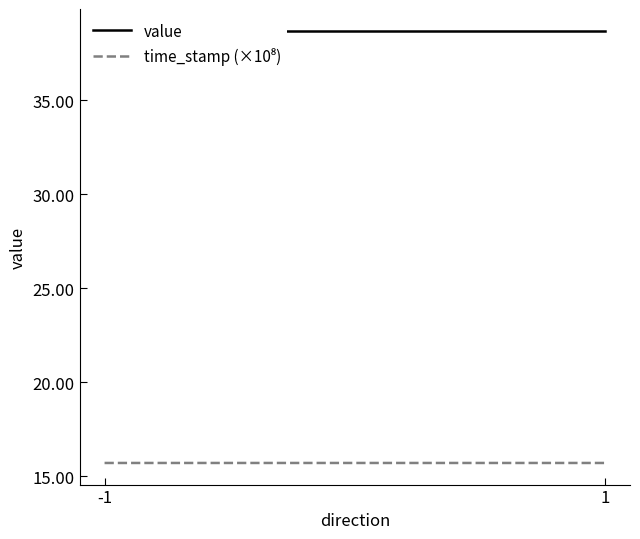

What is the value of the time_stamp (×10⁸) point at the 1st from the left?

15.7